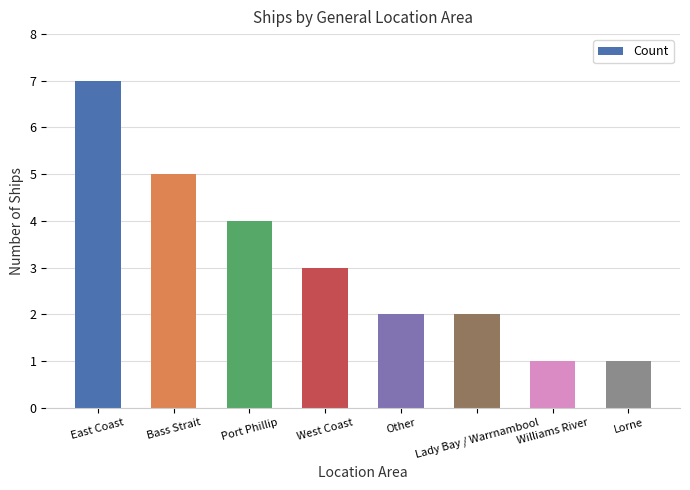

At which category does the chart reach its minimum across all series?

Williams River